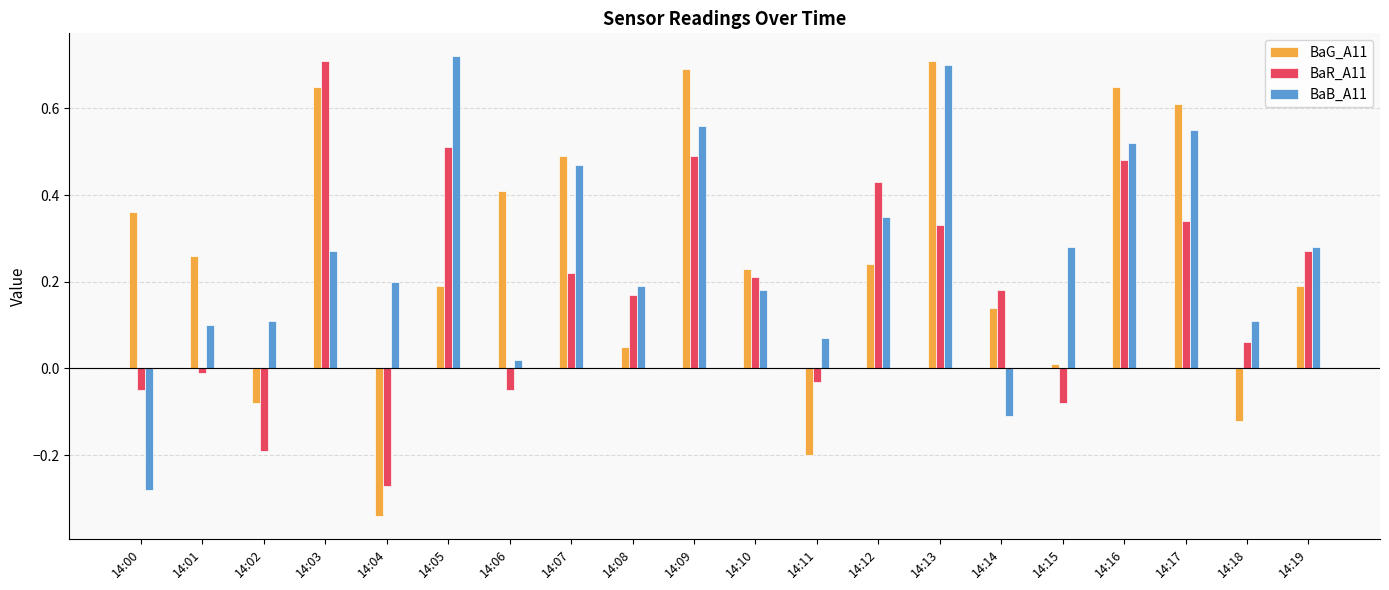

Is the value of BaB_A11 at 14:06 greater than the value of BaG_A11 at 14:15?

Yes